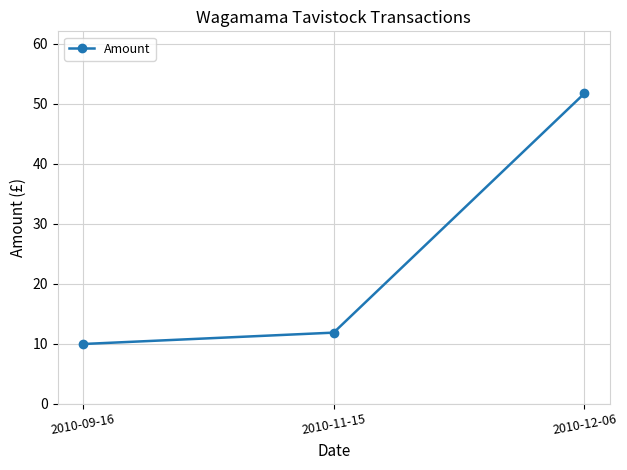

What is the change in value from 2010-09-16 to 2010-11-15?

+1.9